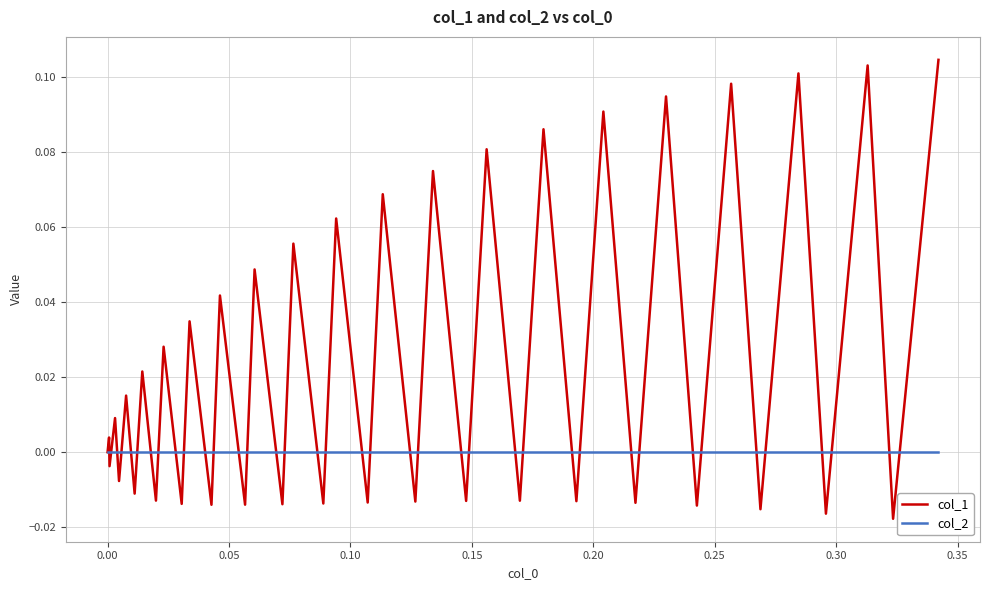

List the series in order of their peak value, lowest first.

col_2, col_1